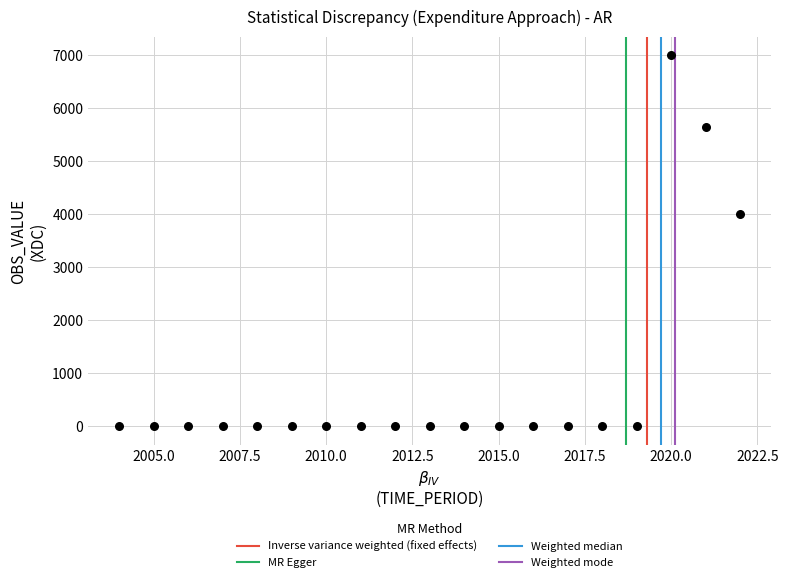

What is the range of Y values (max minus min)?

6988